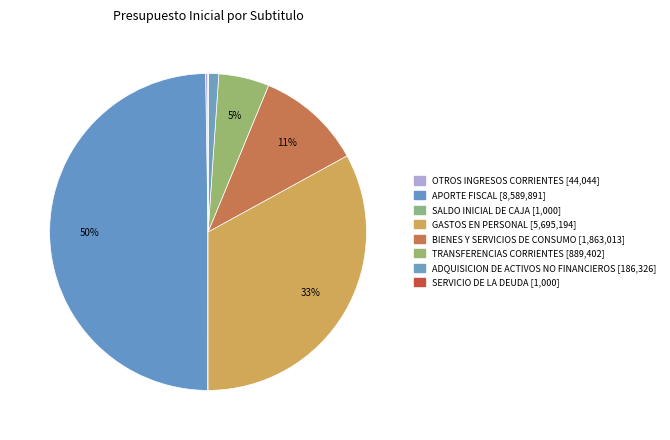

What is the total percentage of GASTOS EN PERSONAL and OTROS INGRESOS CORRIENTES?

33.2%